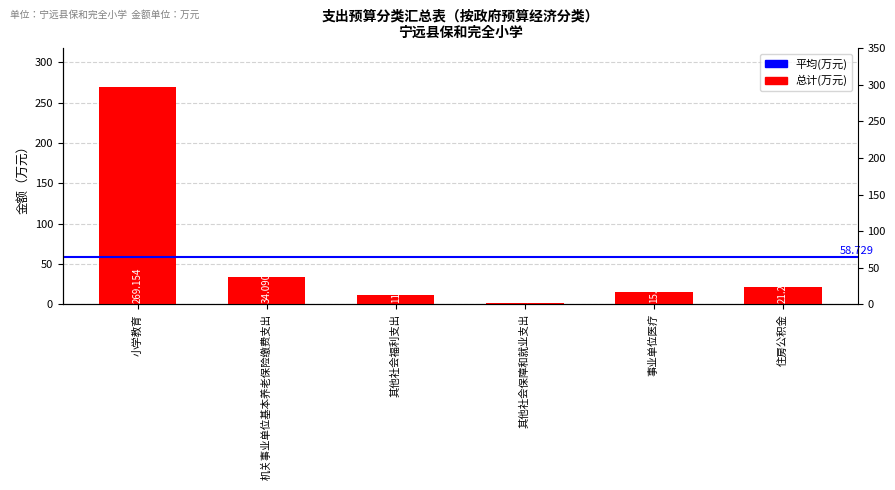

What is the sum of the values at 其他社会保障和就业支出 and 其他社会福利支出?

12.4